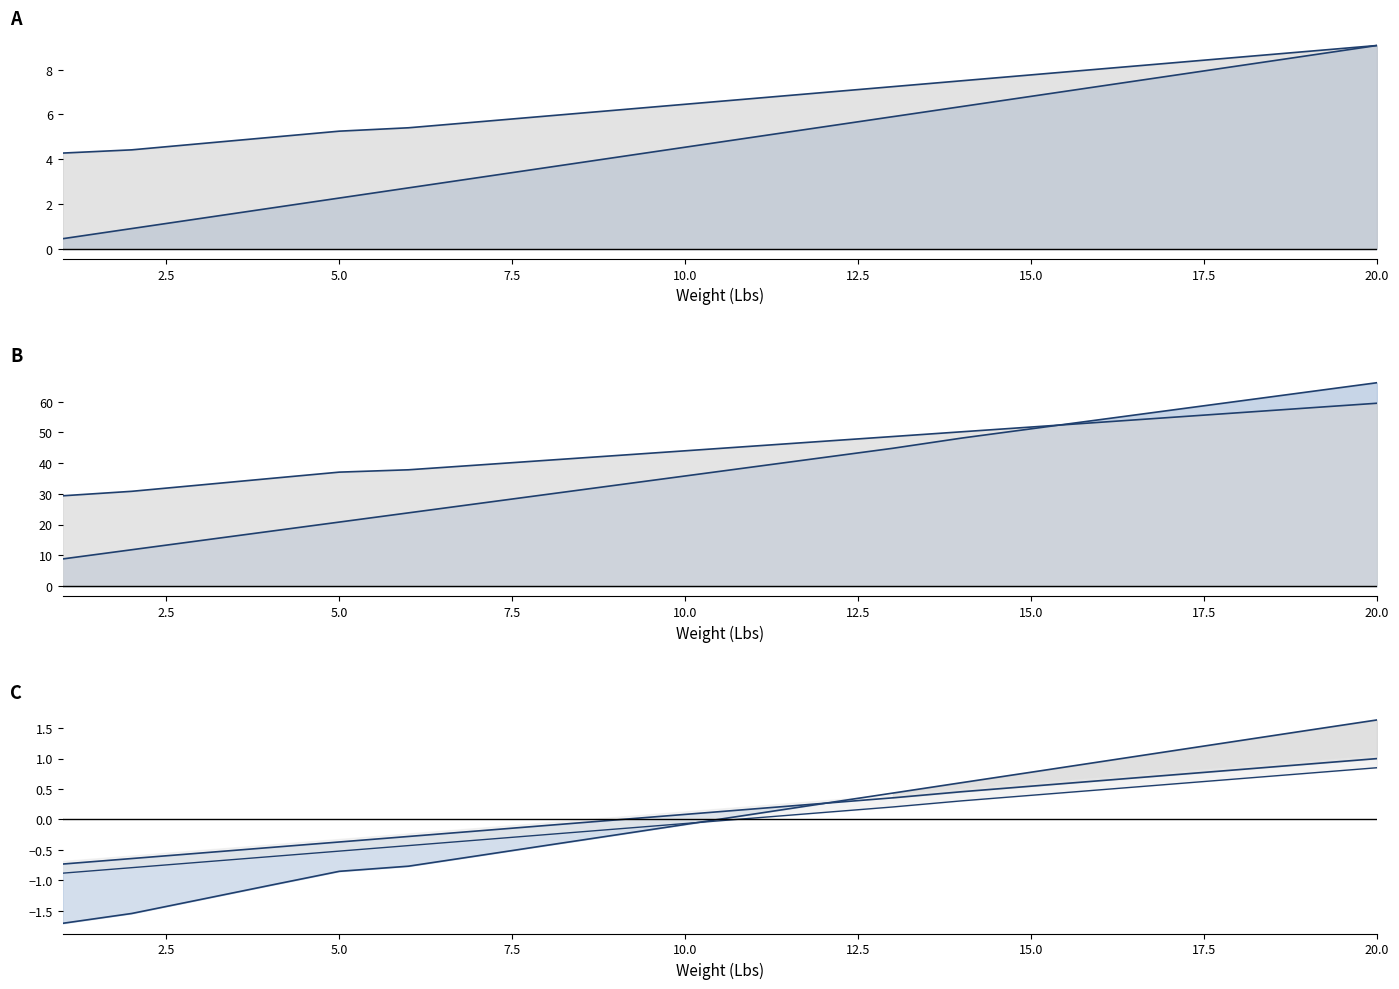

True or false: PS E express JP (JPY /100) and Weight (Kg) cross at least once.

False